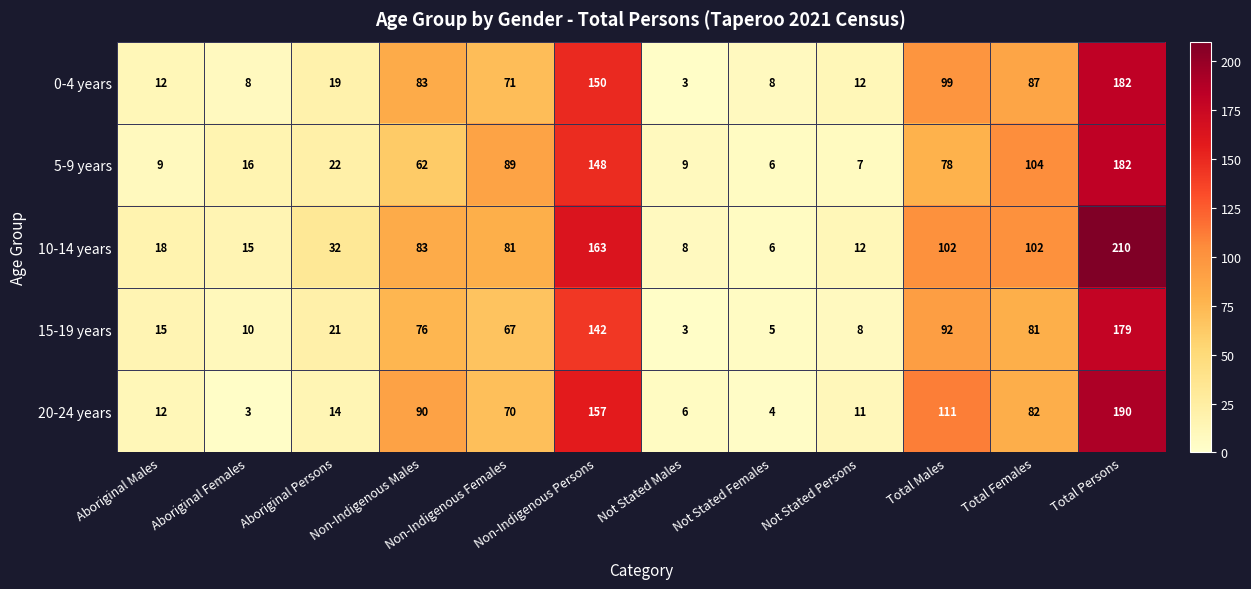

How many categories are shown in the chart?

12